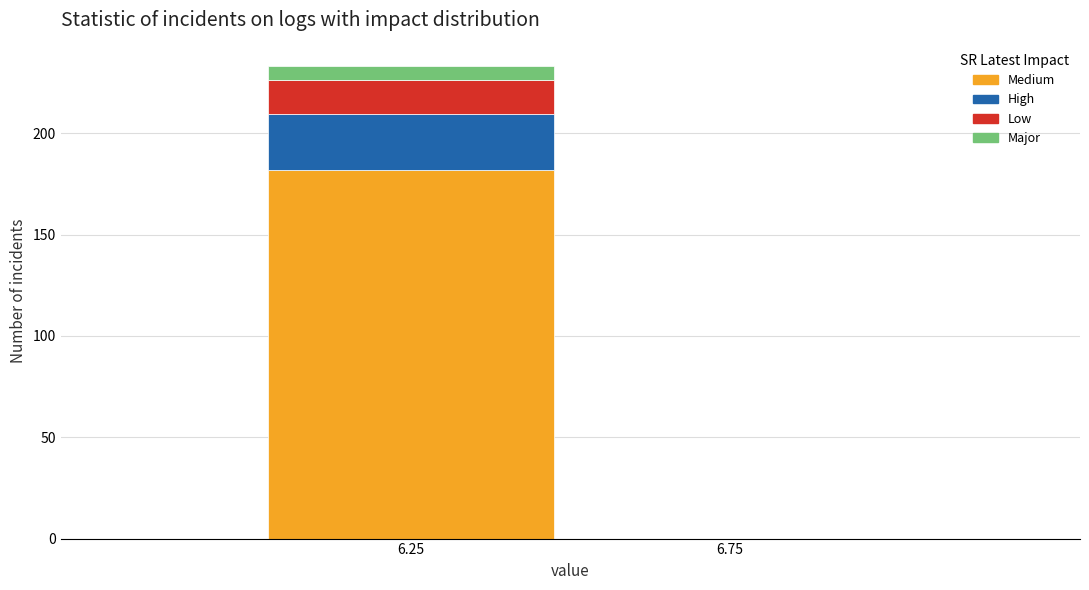

Reading right to left, list the values for the Medium series.

6.75=0.0	6.25=181.7